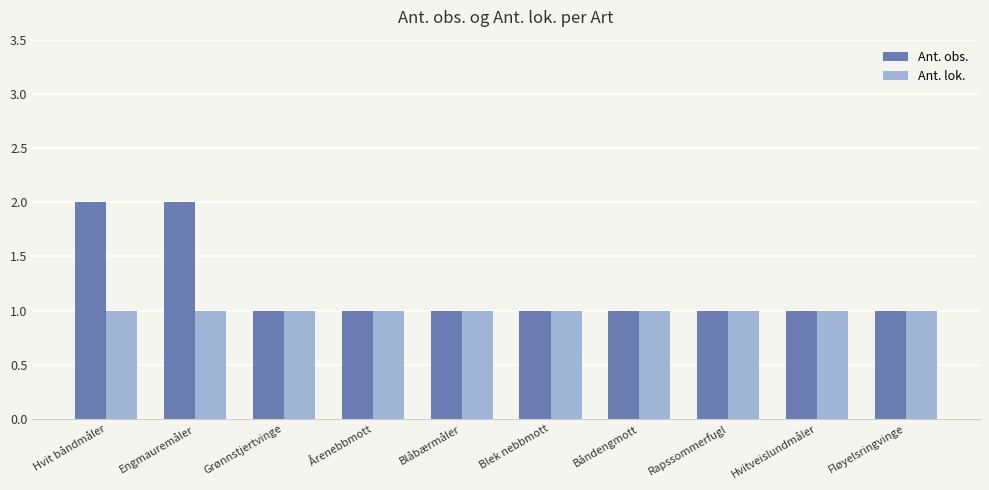

Which series has the largest total across all categories?

Ant. obs.